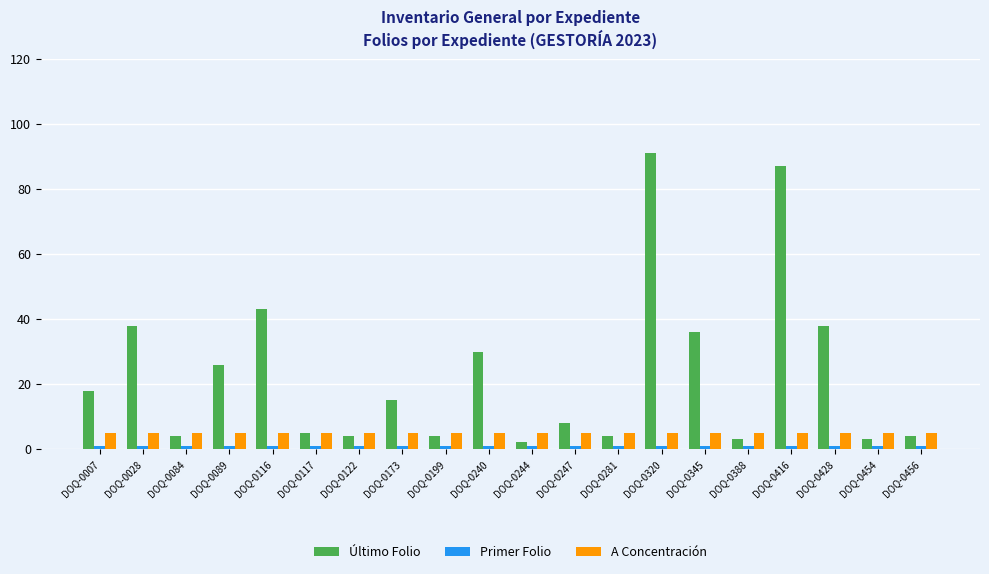

What is the greatest value displayed?

91